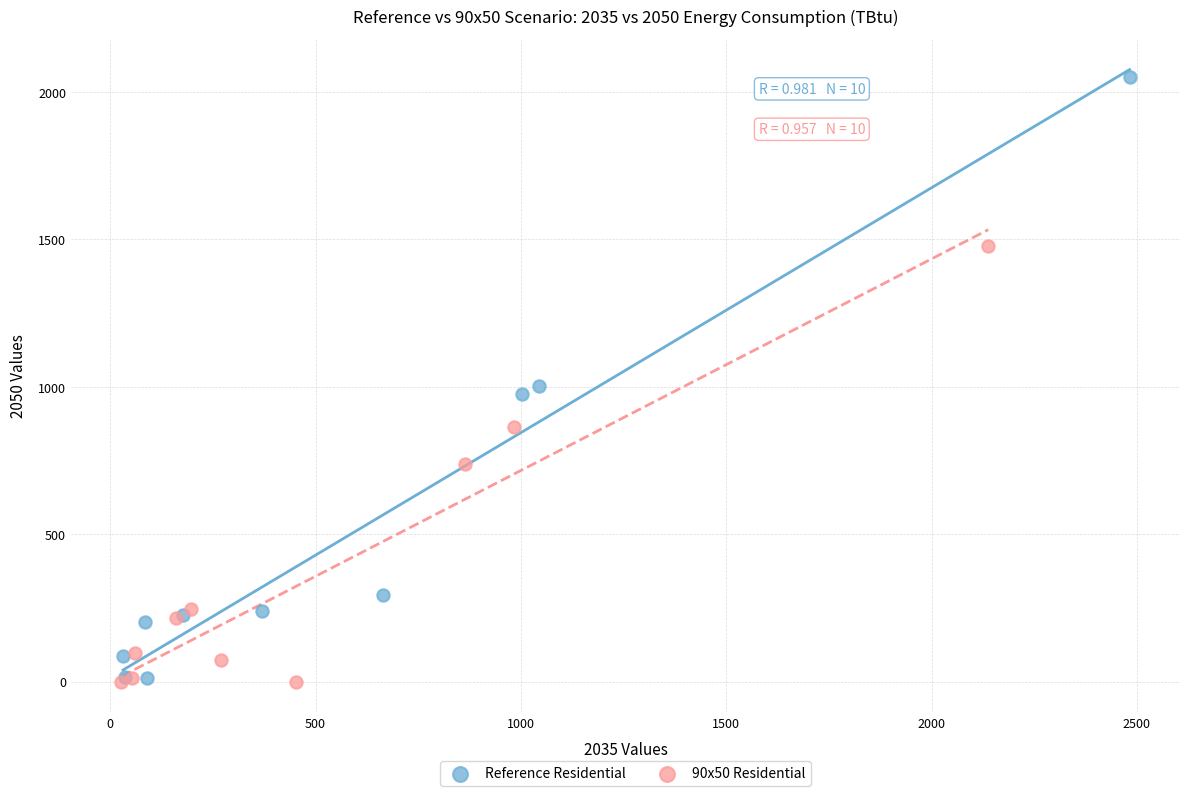

Which series has the largest Y range (max minus min)?

Reference Residential